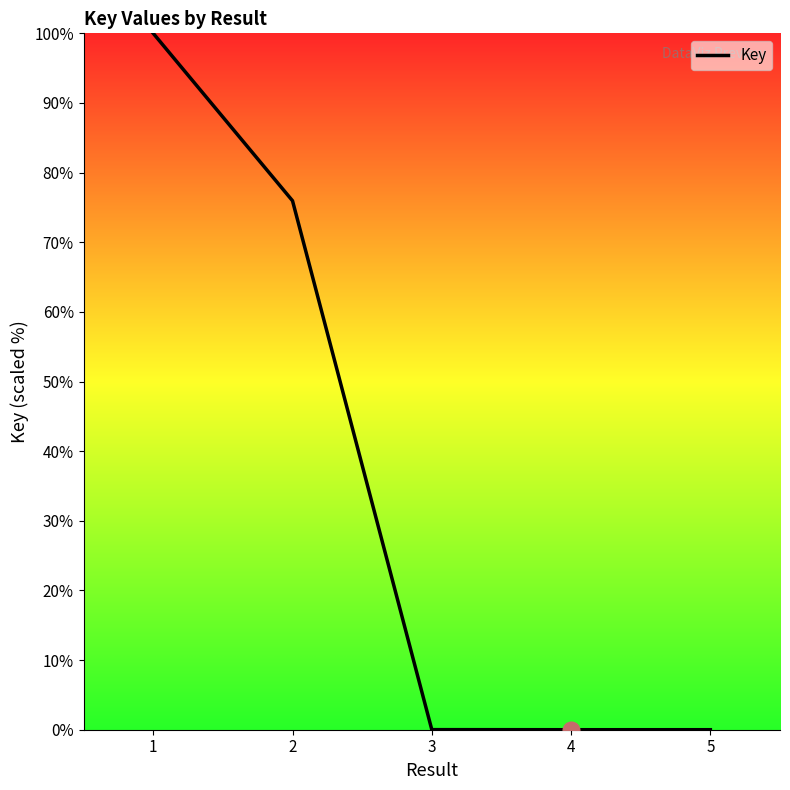

What is the difference between the maximum and minimum values?

100.0